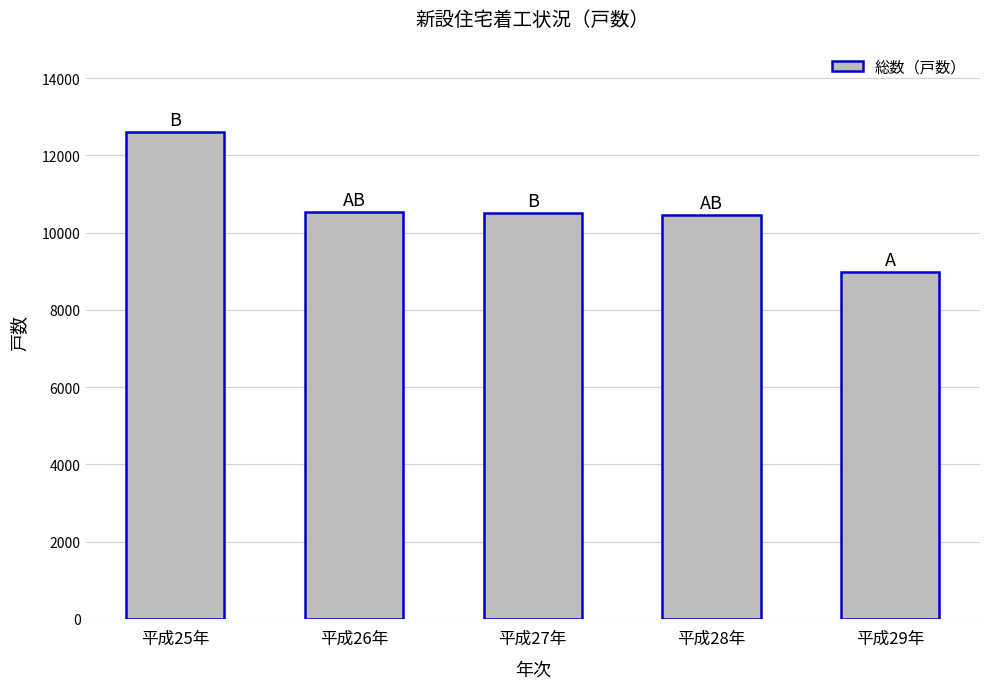

What is the value of the 1st bar from the left?

12602